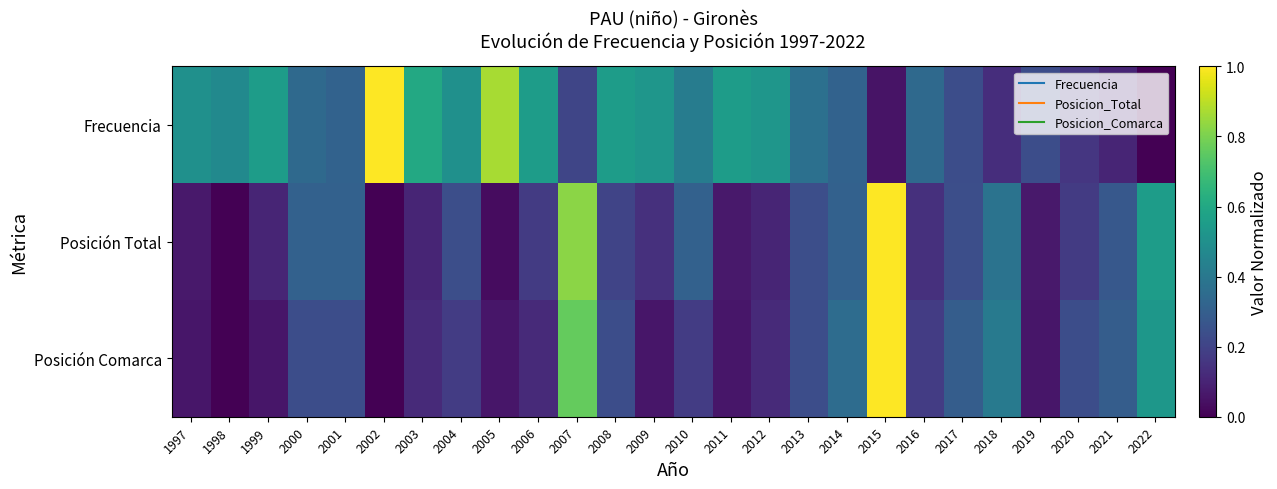

Between 2009 and 2022, which is larger?

2009